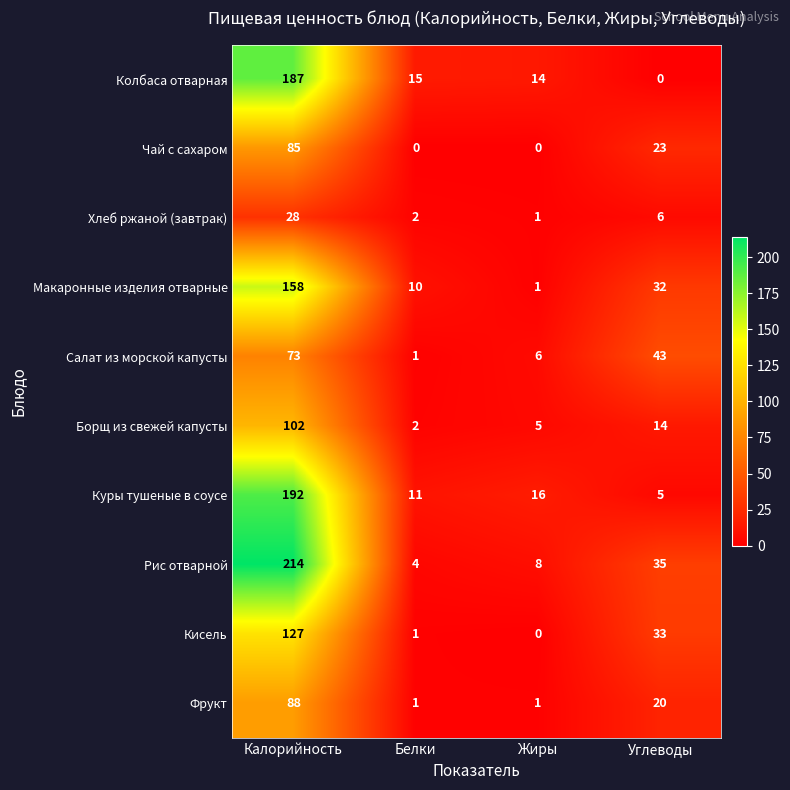

What is the average value of the Макаронные изделия отварные series?

50